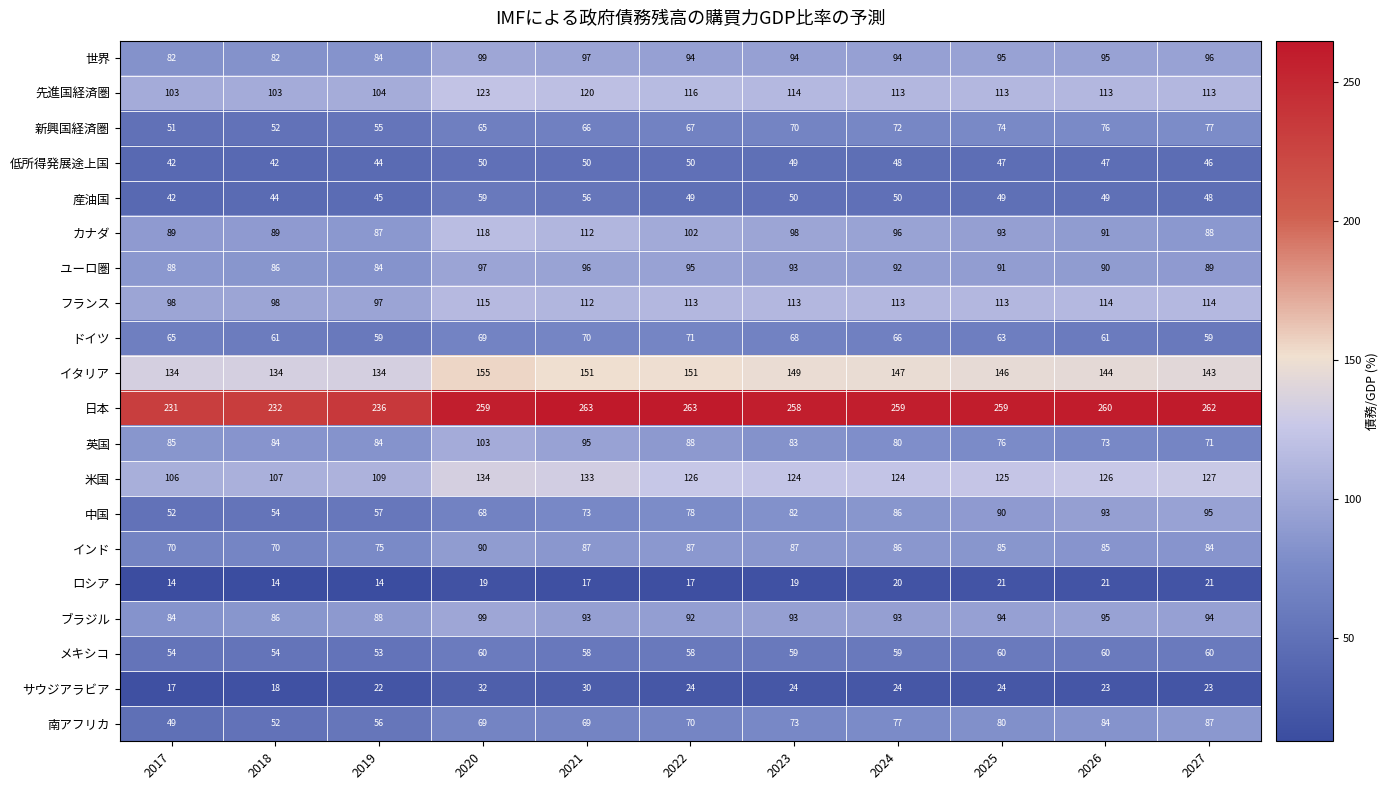

At how many categories does at least one series exceed 24?

11